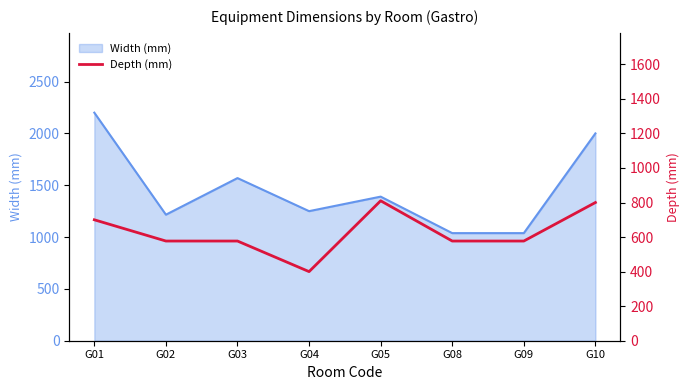

What is the value of the 8th point from the left?

800